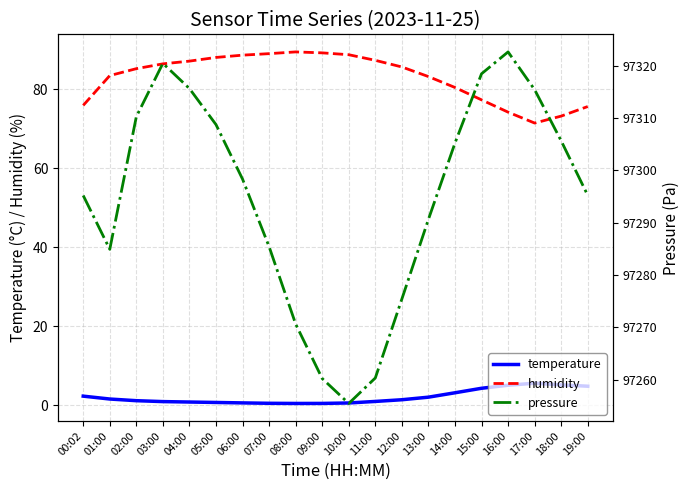

What is the difference between the second highest and second lowest values in the humidity series?

16.0